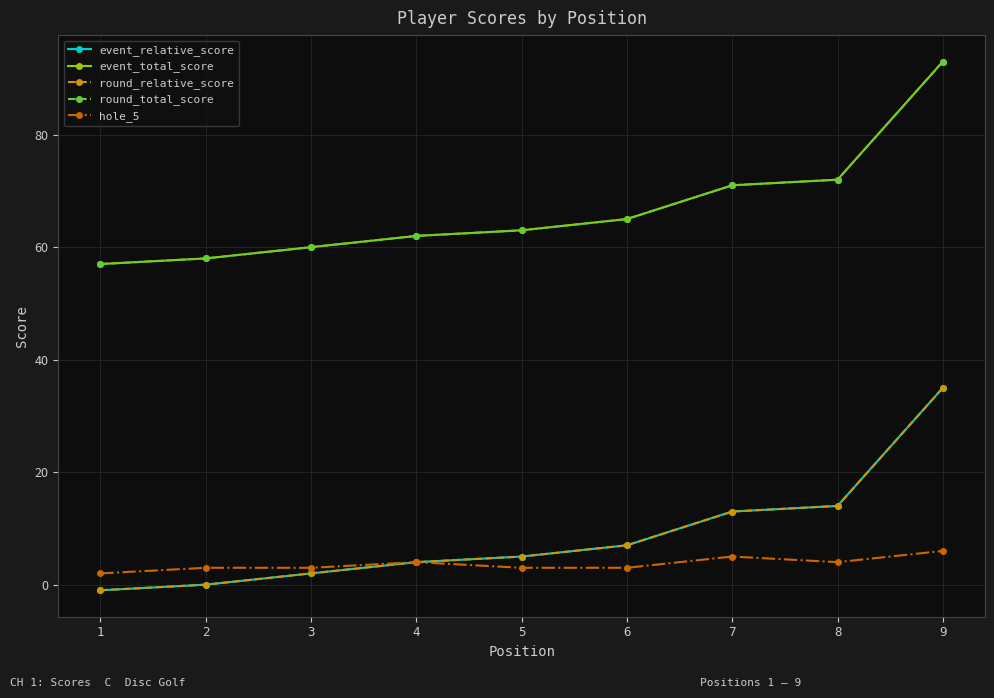

Is this an area chart (filled region under the line)?

No